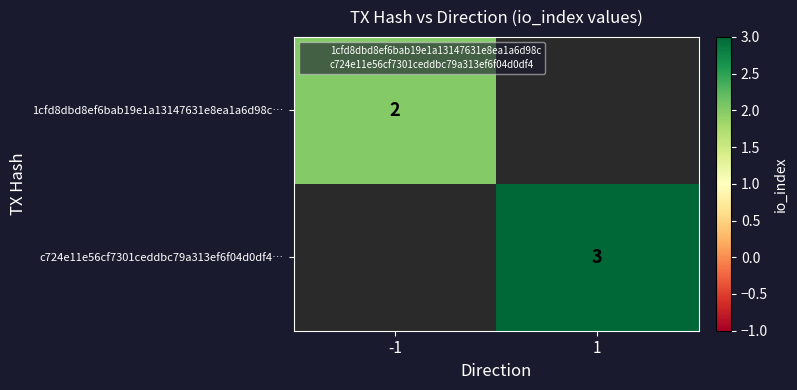

Rank the categories by c724e11e56cf7301ceddbc79a313ef6f04d0df4… value from highest to lowest.

-1, 1